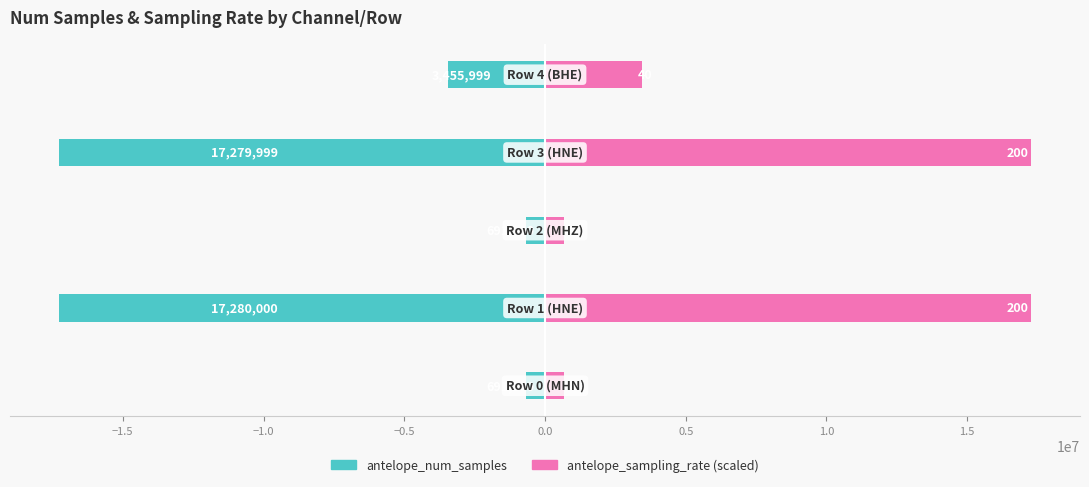

Does the chart contain any negative values?

Yes